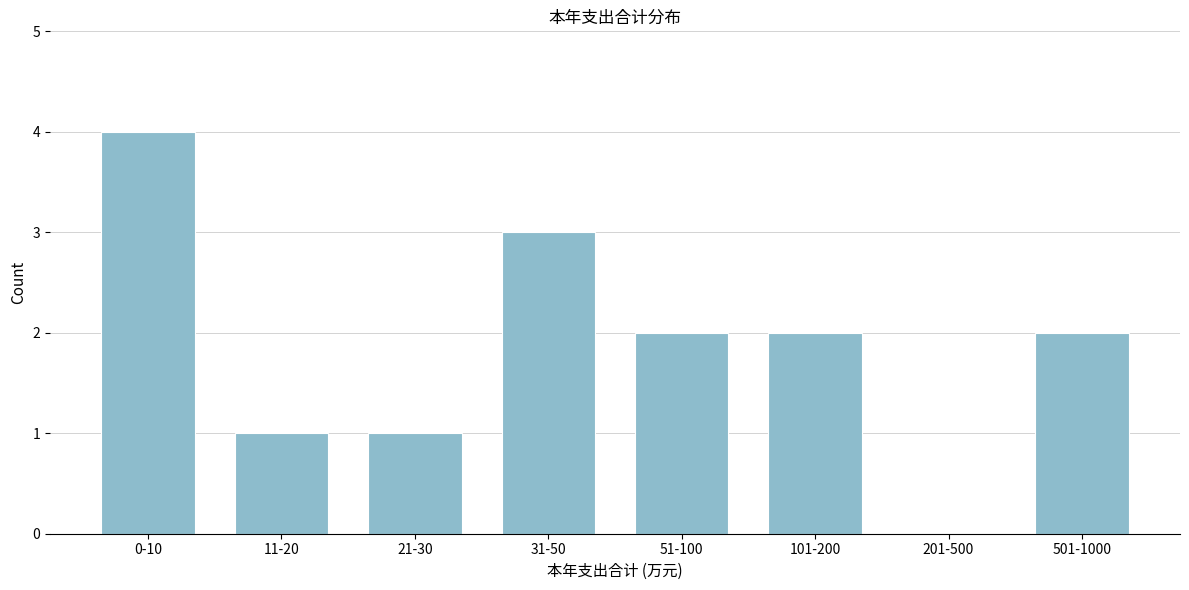

Reading right to left, what are all the values shown in this chart?

501-1000=2	201-500=0	101-200=2	51-100=2	31-50=3	21-30=1	11-20=1	0-10=4